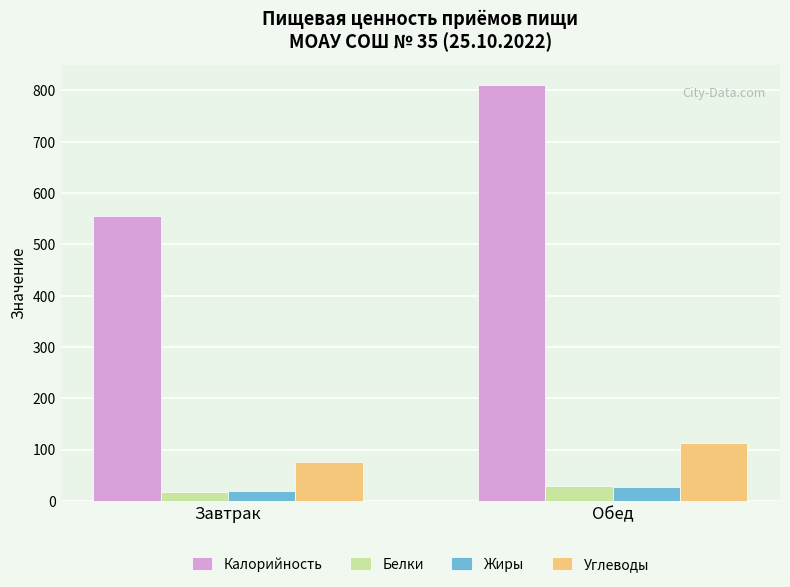

How many series are shown in this chart?

4